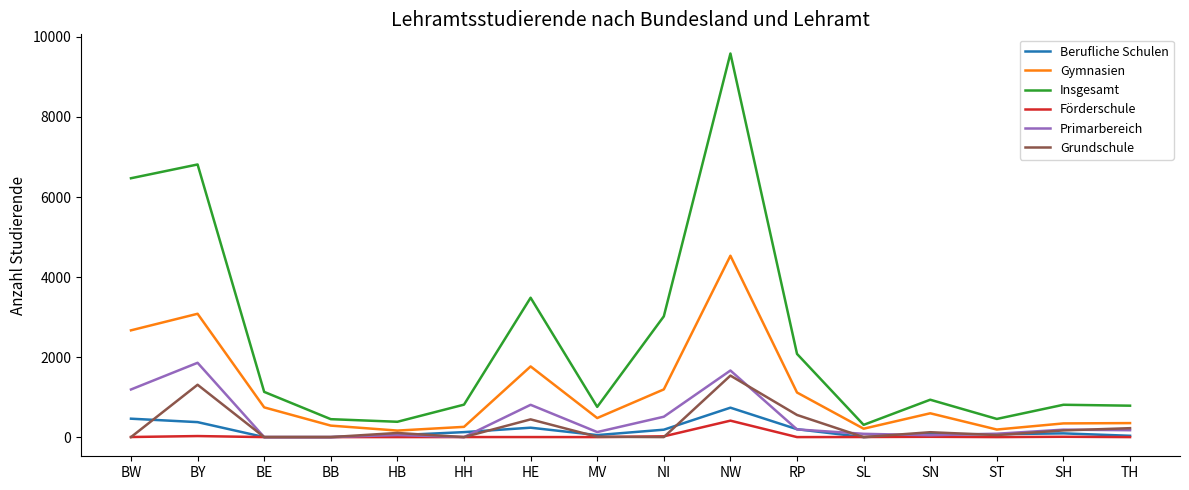

Which series has the widest spread of values?

Insgesamt